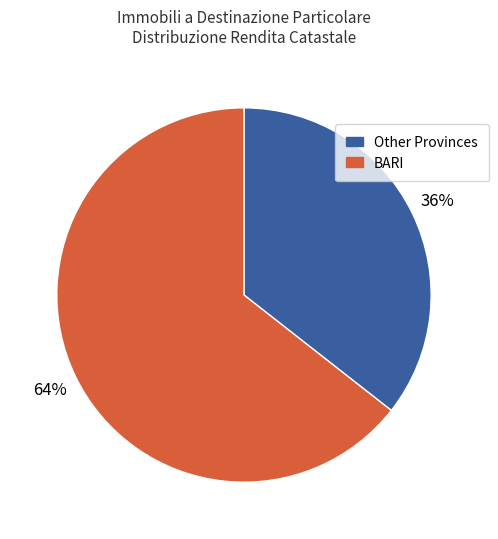

To the nearest percent, what is the average slice percentage?

50%